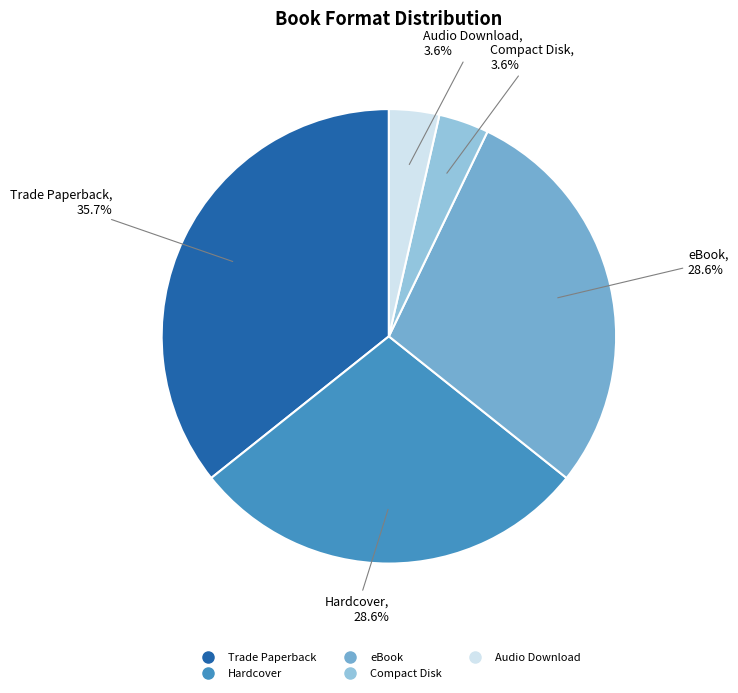

Is there any slice that represents more than half of the pie?

No